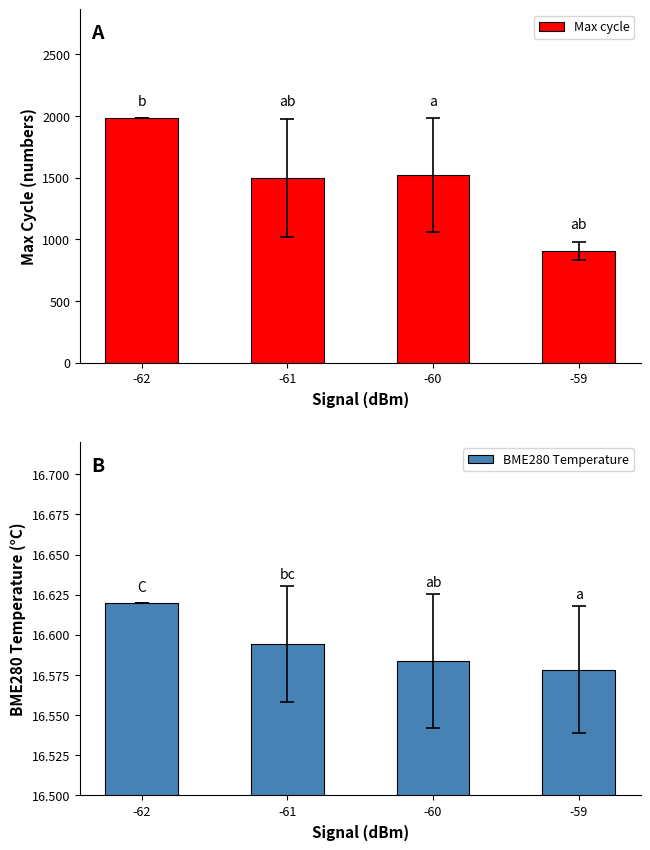

What is the minimum value shown in the chart?

16.6